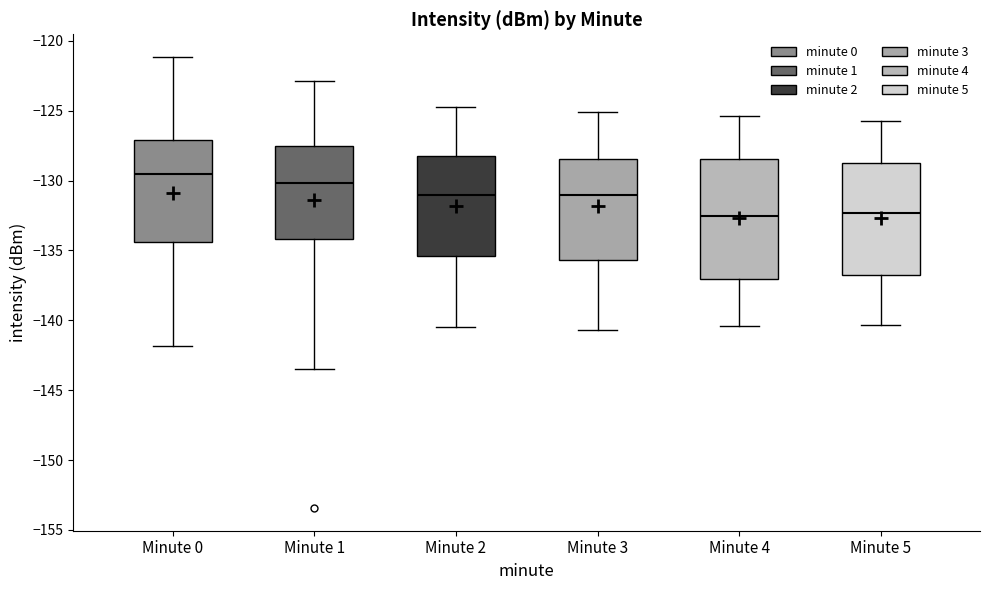

Comparing the boxes themselves (not the whiskers), which one is the tallest?

Minute 4